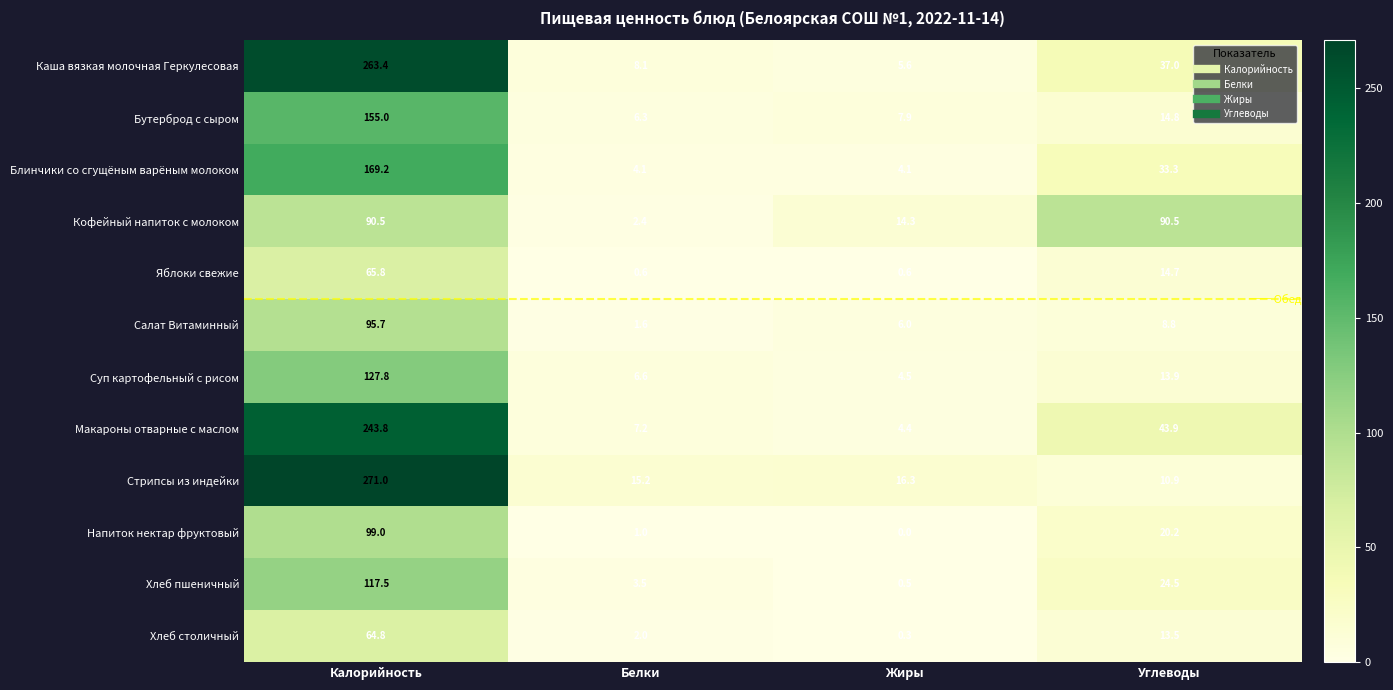

What is the spread (max minus min) of values at Жиры?

16.3